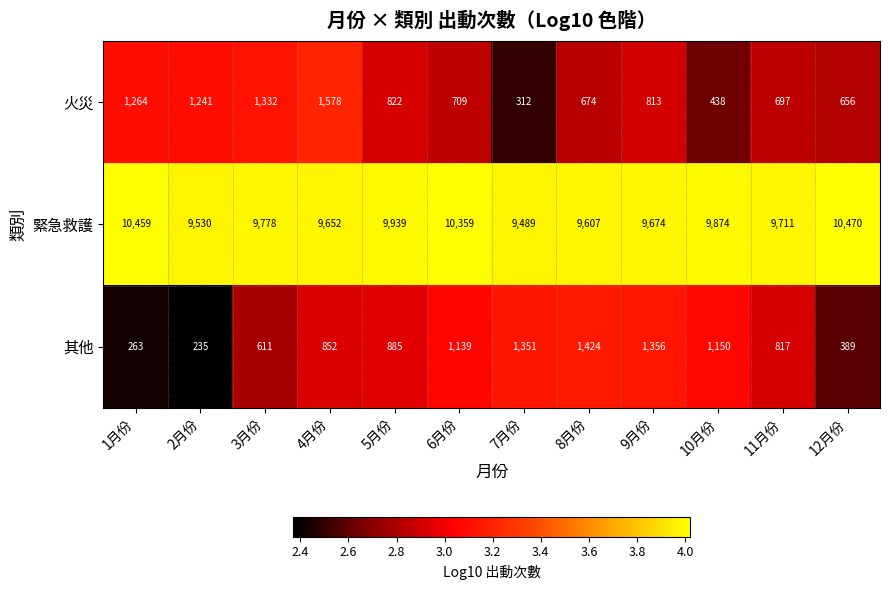

Which series has the largest range (max minus min)?

火災